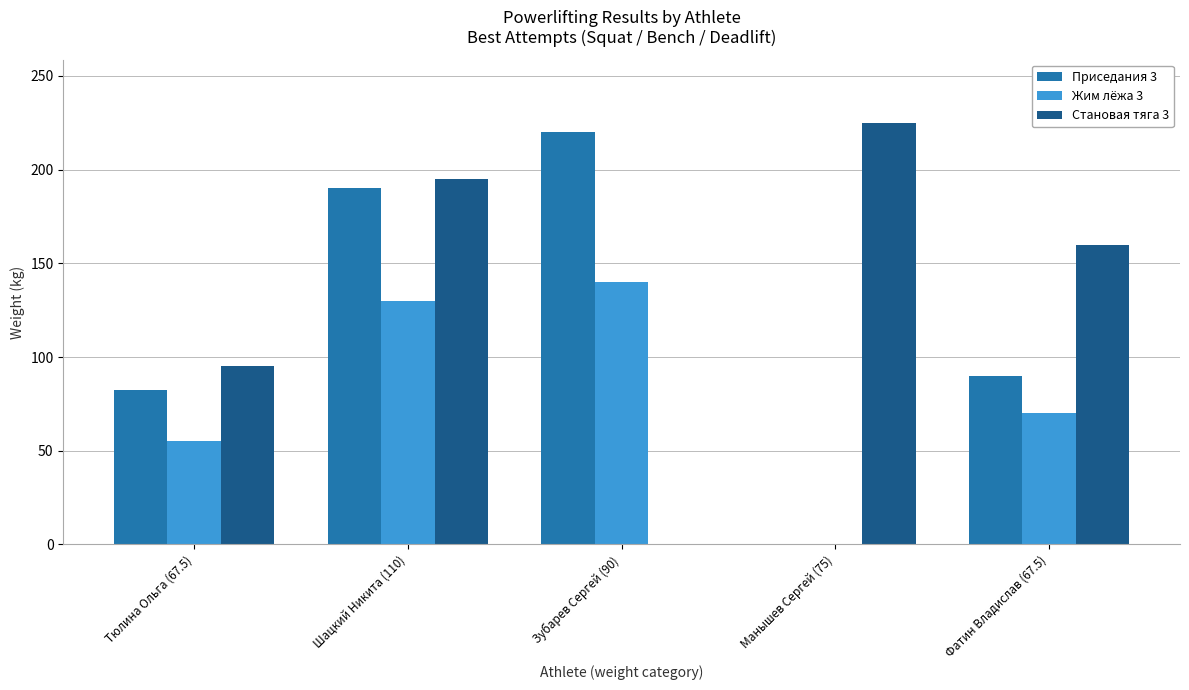

Are the bars horizontal?

No